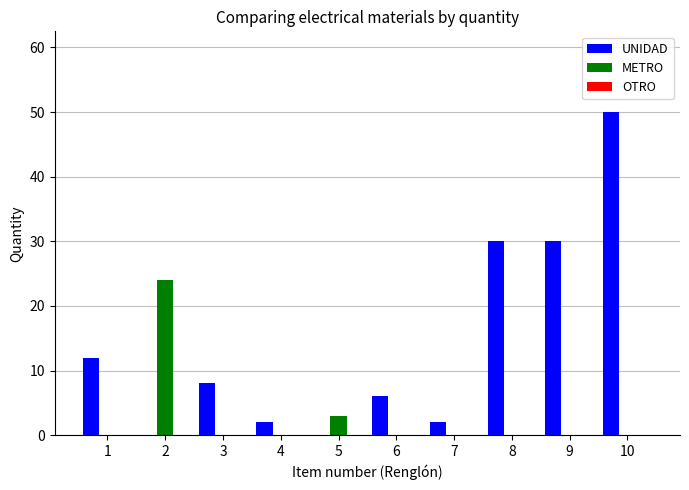

Which series has the largest total across all categories?

UNIDAD